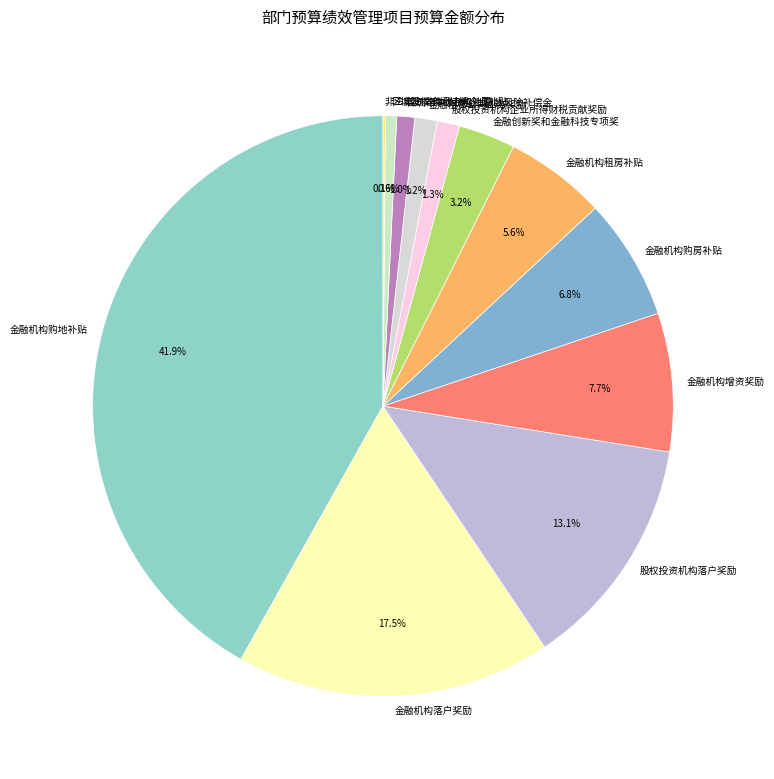

Is the sum of 区域股权市场挂牌企业补贴 and 金融机构增资奖励 greater than half?

No